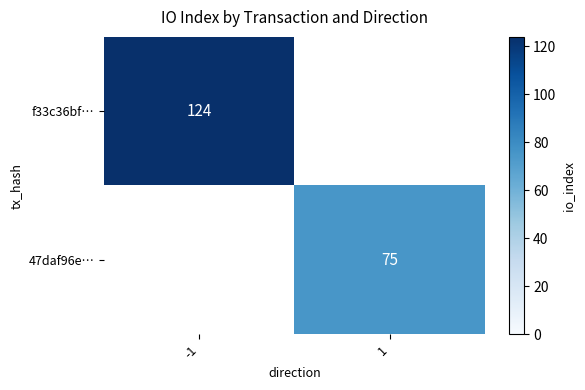

Is the value of f33c36bf… at -1 greater than the value of 47daf96e… at 1?

Yes